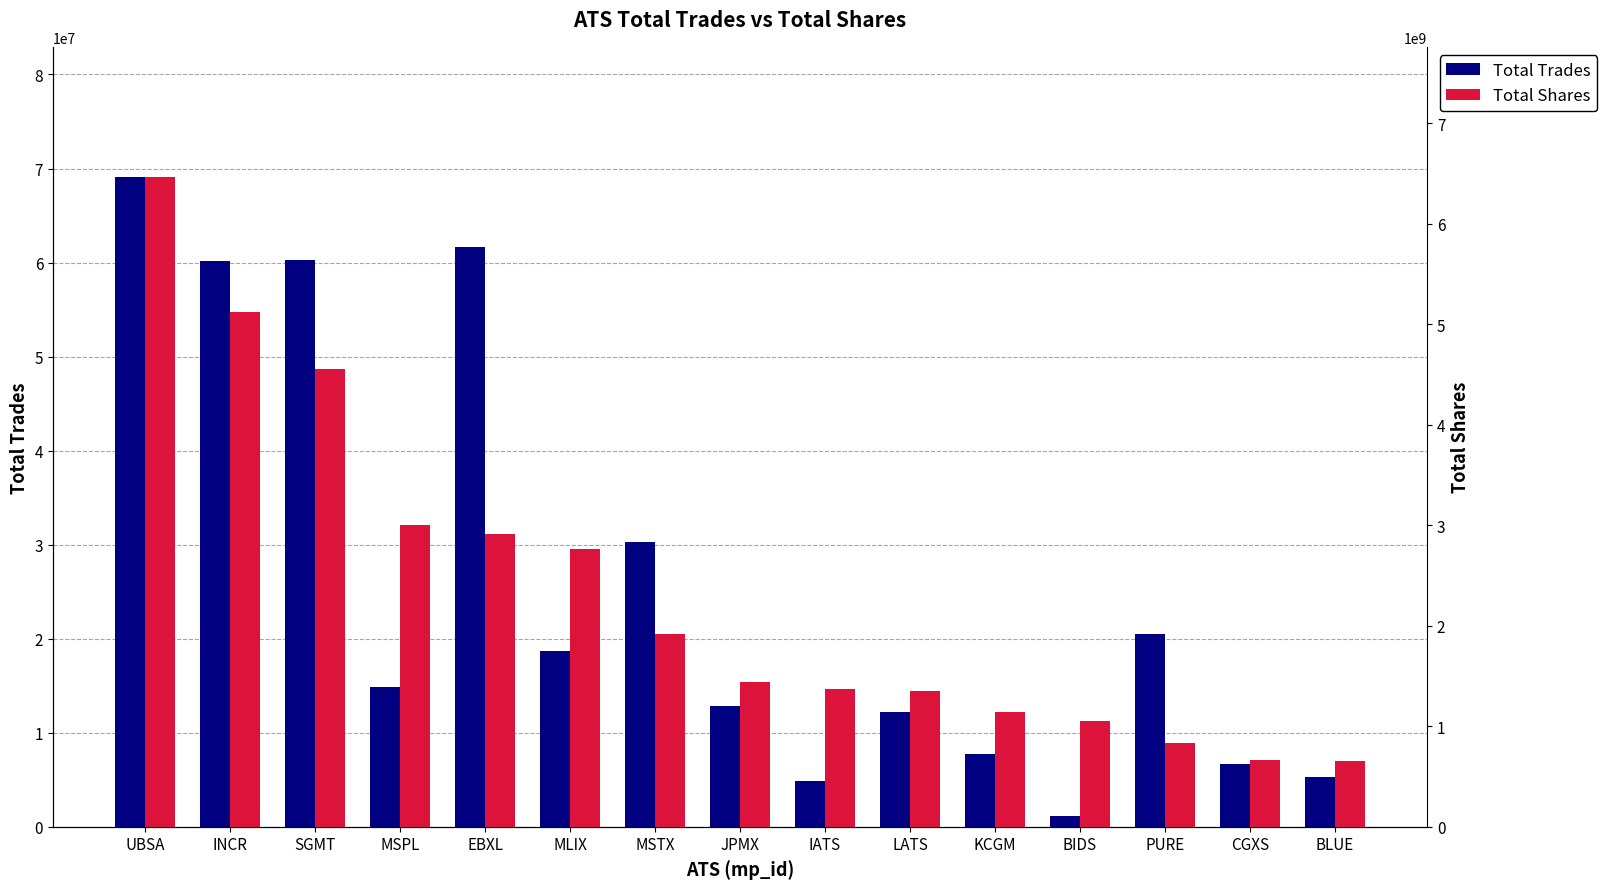

Is the value of Total Shares at MSTX greater than the value of Total Trades at IATS?

Yes